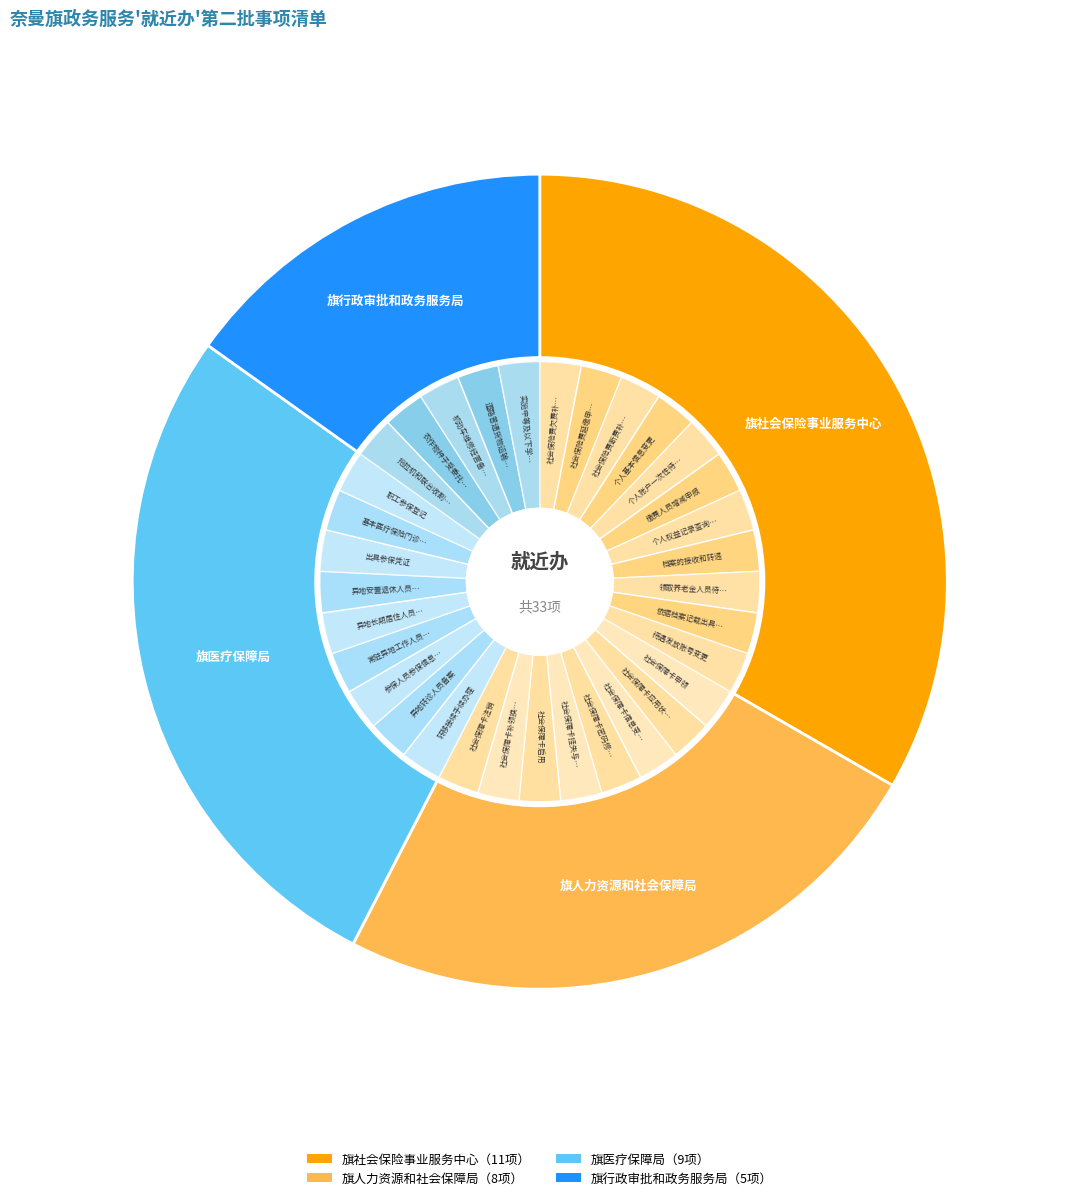

Count the number of slices in the pie.

4